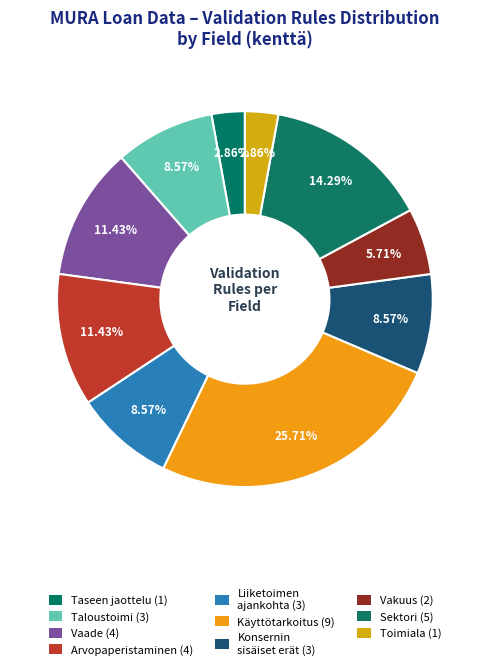

To the nearest percent, what is the average slice percentage?

10%